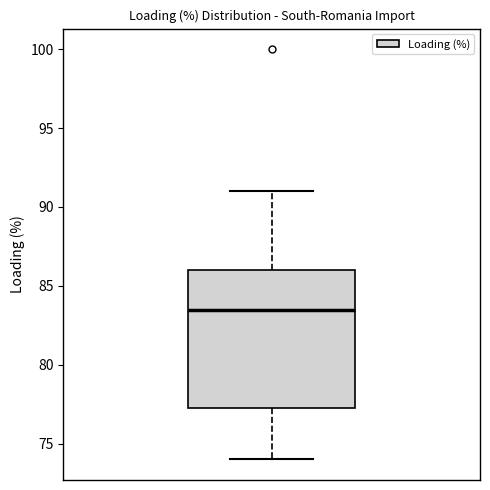

Where does the upper whisker of the box end on the y-axis? The values are not printed on the chart, so give them approximately, as read against the axis.

91.0